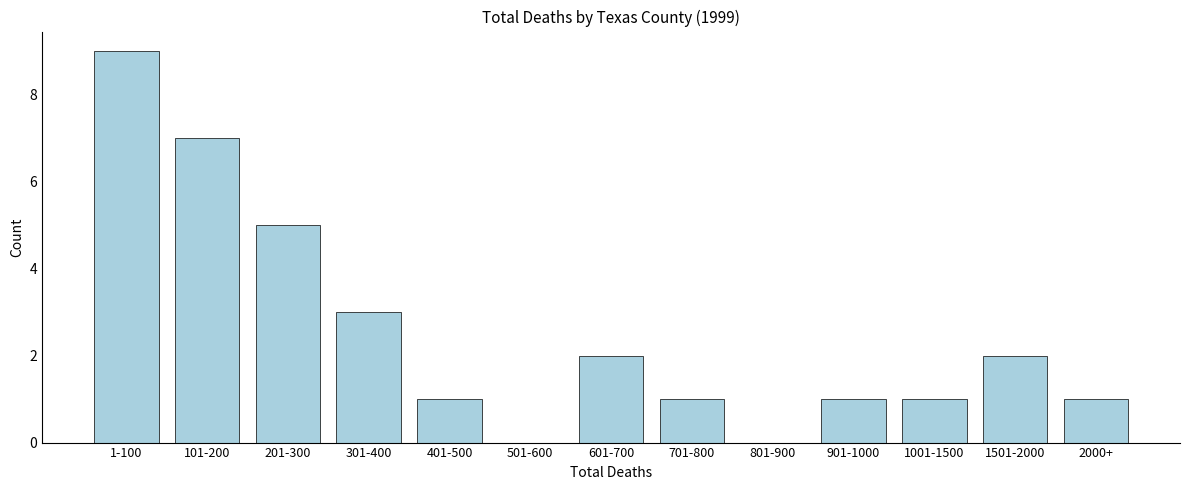

Reading left to right, what are all the values shown in this chart?

1-100=9	101-200=7	201-300=5	301-400=3	401-500=1	501-600=0	601-700=2	701-800=1	801-900=0	901-1000=1	1001-1500=1	1501-2000=2	2000+=1